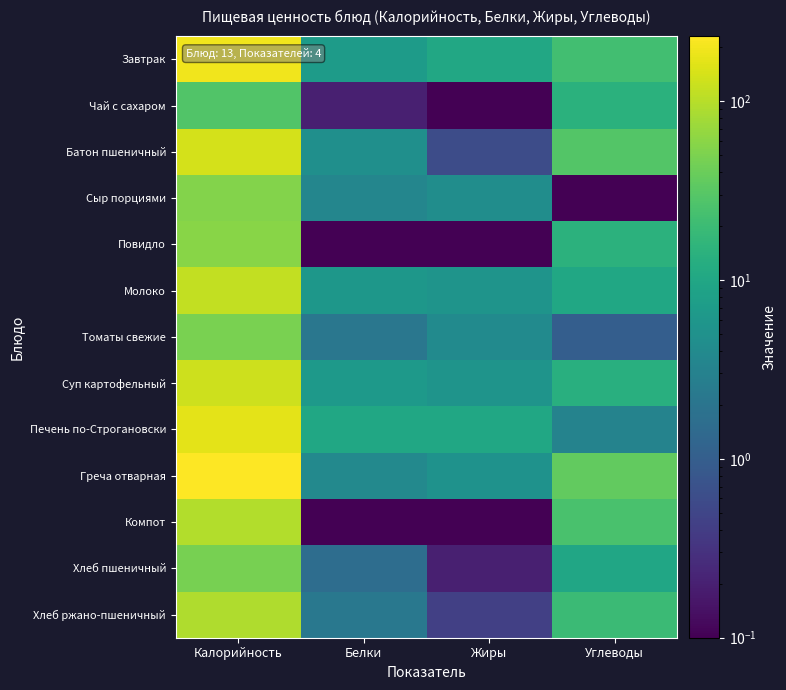

Reading left to right, what are all the values shown in this chart?

Завтрак: Калорийность=193.6	Белки=7.0	Жиры=10.4	Углеводы=22.1
Чай с сахаром: Калорийность=28.0	Белки=0.2	Жиры=0.0	Углеводы=14.0
Батон пшеничный: Калорийность=140.3	Белки=4.7	Жиры=0.6	Углеводы=29.0
Сыр порциями: Калорийность=54.6	Белки=3.5	Жиры=4.4	Углеводы=0.0
Повидло: Калорийность=57.7	Белки=0.0	Жиры=0.0	Углеводы=14.3
Молоко: Калорийность=113.8	Белки=6.1	Жиры=5.4	Углеводы=10.1
Томаты свежие: Калорийность=48.8	Белки=2.2	Жиры=4.0	Углеводы=1.0
Суп картофельный: Калорийность=128.5	Белки=6.5	Жиры=5.6	Углеводы=13.1
Печень по-Строгановски: Калорийность=166.5	Белки=9.9	Жиры=10.1	Углеводы=3.2
Греча отварная: Калорийность=230.4	Белки=3.8	Жиры=5.2	Углеводы=35.8
Компот: Калорийность=94.2	Белки=0.0	Жиры=0.0	Углеводы=24.8
Хлеб пшеничный: Калорийность=46.8	Белки=1.6	Жиры=0.2	Углеводы=9.7
Хлеб ржано-пшеничный: Калорийность=92.0	Белки=2.2	Жиры=0.4	Углеводы=19.8